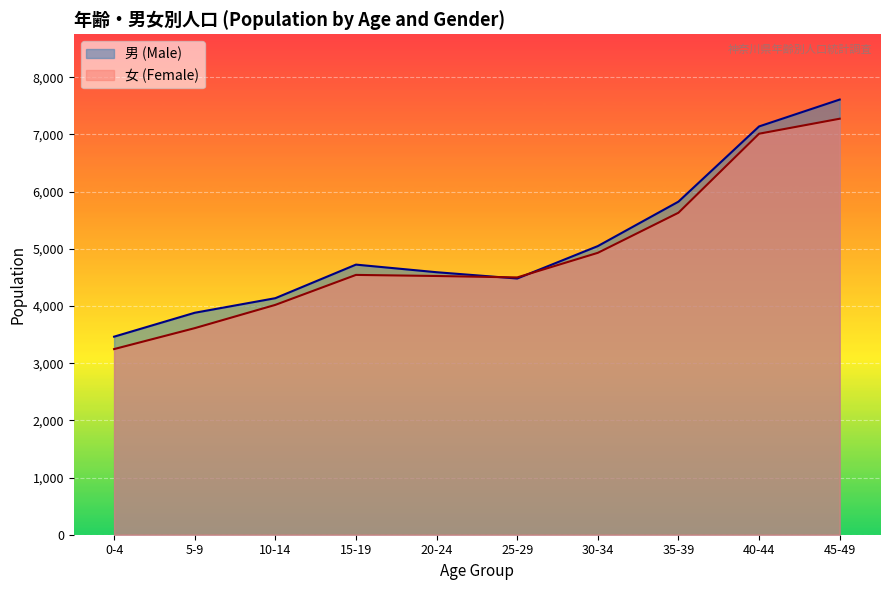

What is the label of the 9th point from the right?

5-9